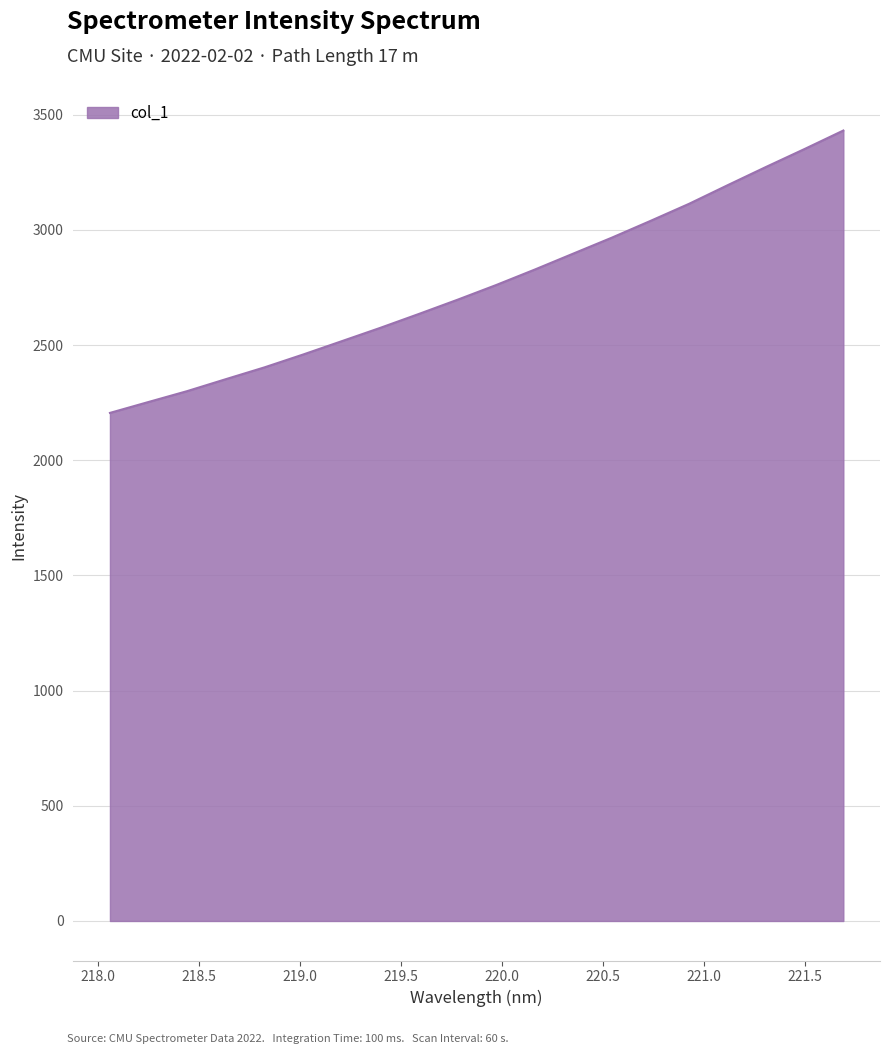

True or false: there are more than 2 points higher than both neighbors.

False